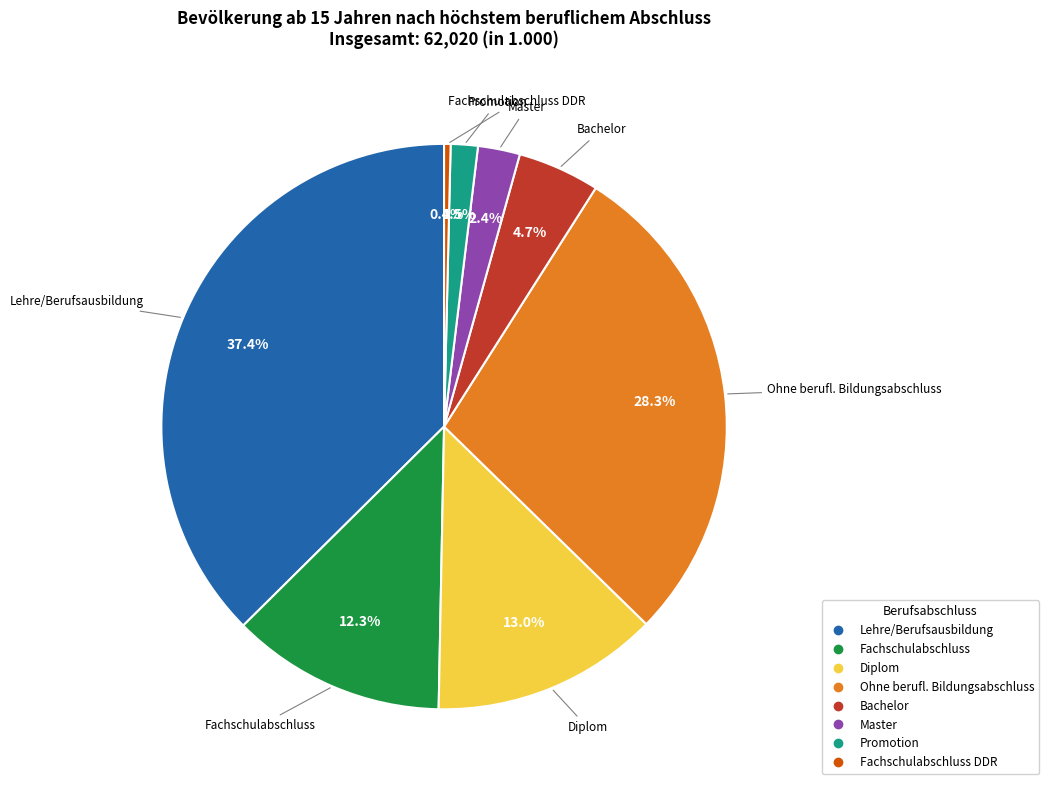

Is there any slice that represents more than half of the pie?

No